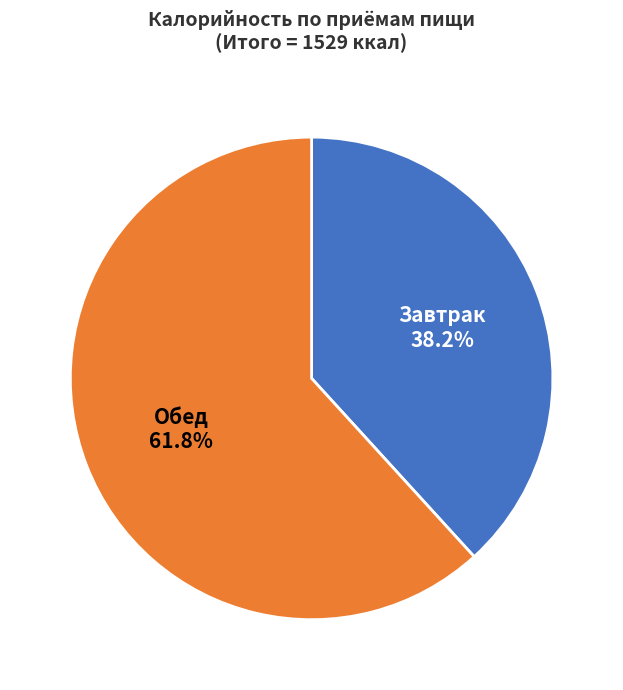

Is there any slice that represents more than half of the pie?

Yes